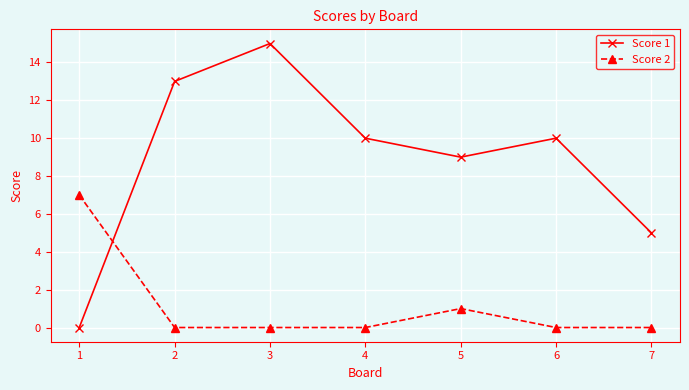

How many times do Score 1 and Score 2 cross each other?

1